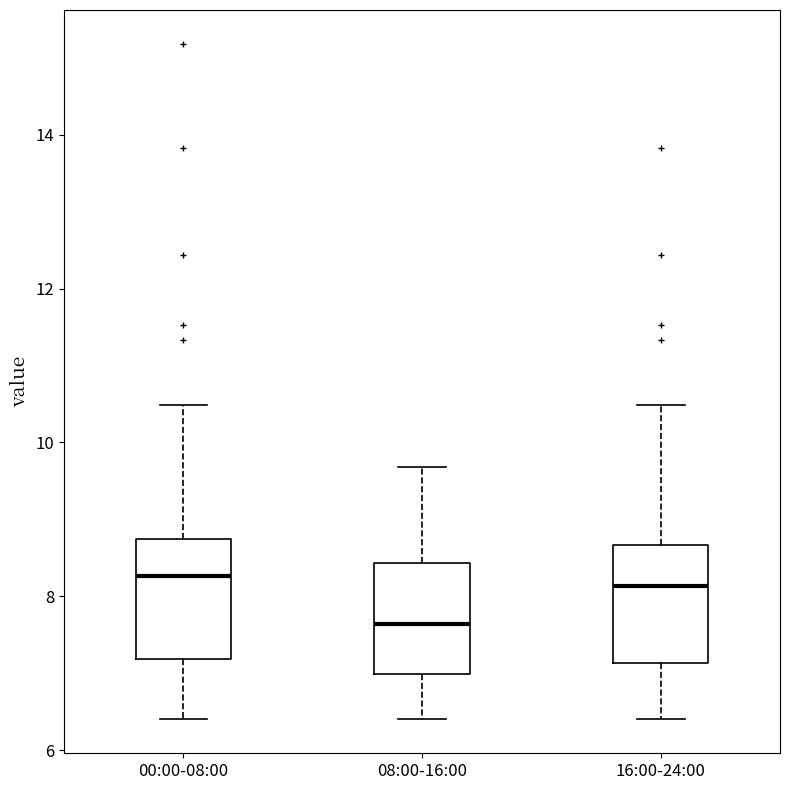

Reading left to right, read every box against the y-axis: the position of its median line, the range the box covers, and the ends of its whiskers. The values are not printed on the chart, so give them approximately, as read against the axis.

00:00-08:00: median 8.2, box 7.2 to 8.8, whiskers 6.4 to 10.4
08:00-16:00: median 7.6, box 7.0 to 8.4, whiskers 6.4 to 9.6
16:00-24:00: median 8.2, box 7.2 to 8.6, whiskers 6.4 to 10.4